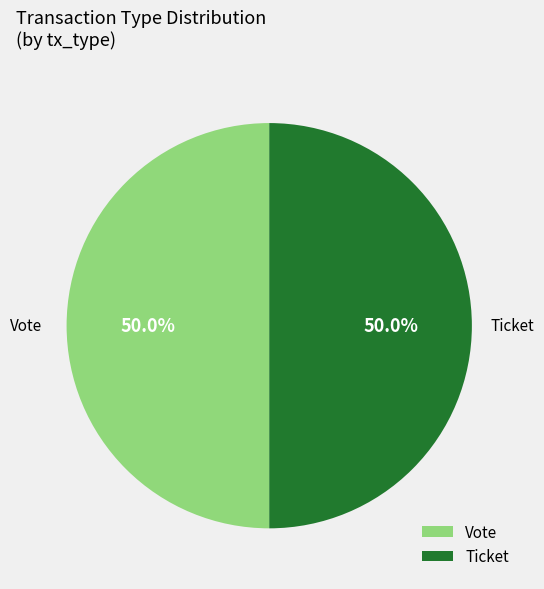

How many slices are in this pie chart?

2